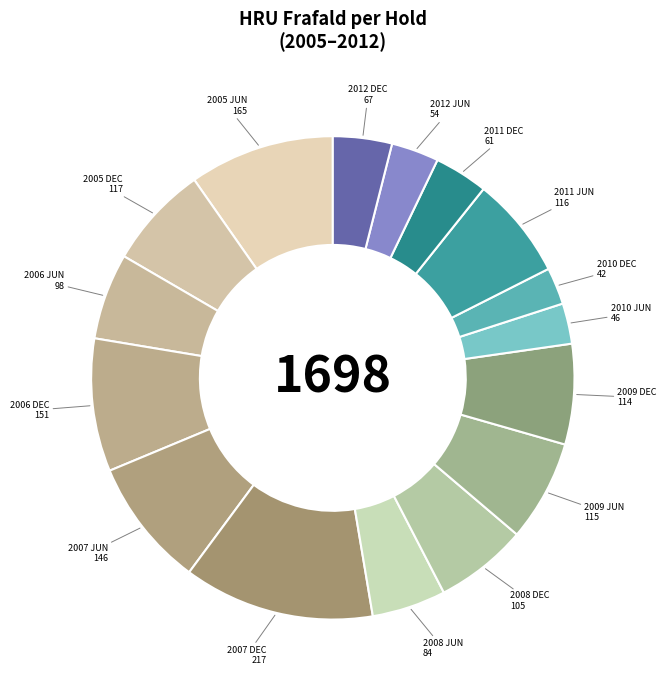

Rank the categories by value from lowest to highest.

2010 DEC, 2010 JUN, 2012 JUN, 2011 DEC, 2012 DEC, 2008 JUN, 2006 JUN, 2008 DEC, 2009 DEC, 2009 JUN, 2011 JUN, 2005 DEC, 2007 JUN, 2006 DEC, 2005 JUN, 2007 DEC